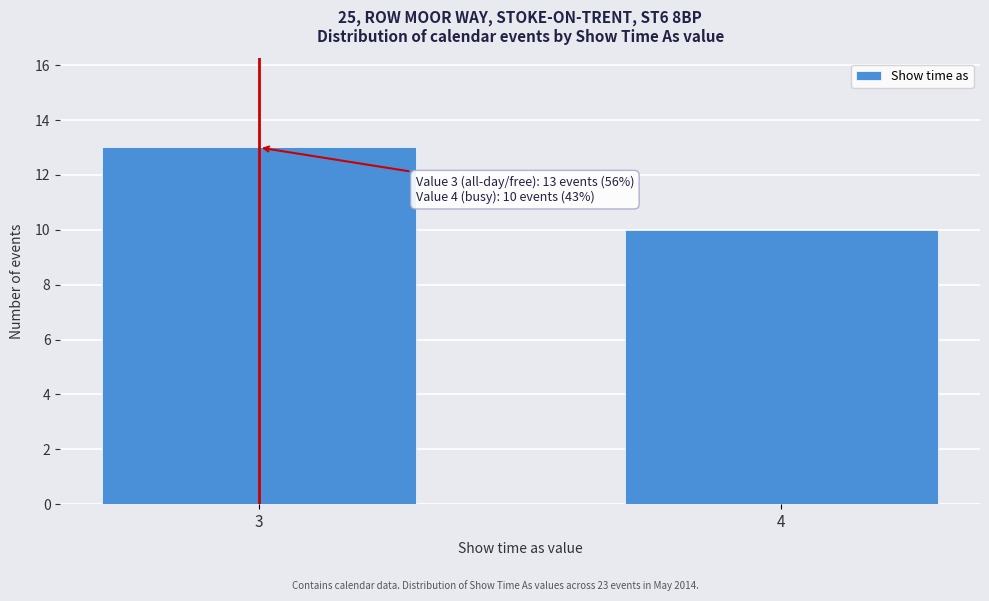

Reading left to right, list all the values displayed in this chart.

13	10